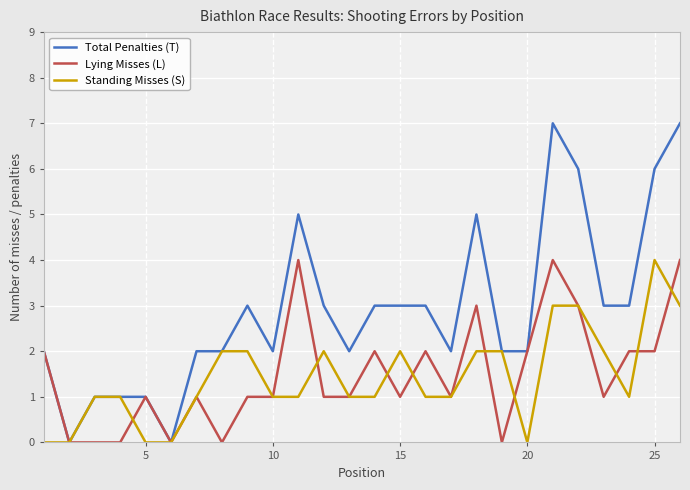

Which series has the largest range (max minus min)?

Total Penalties (T)